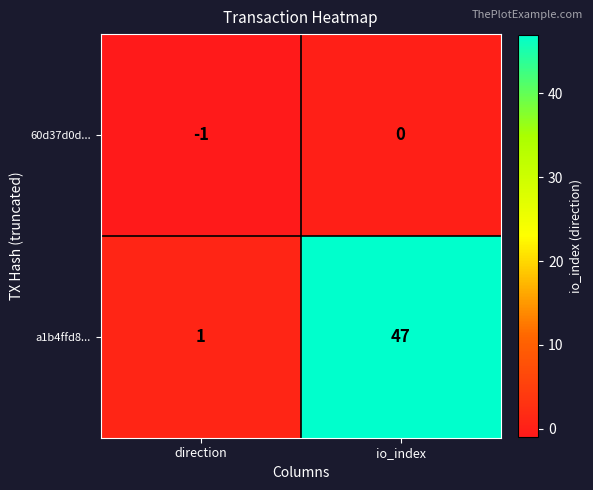

Which series changed the most between direction and io_index?

a1b4ffd8...